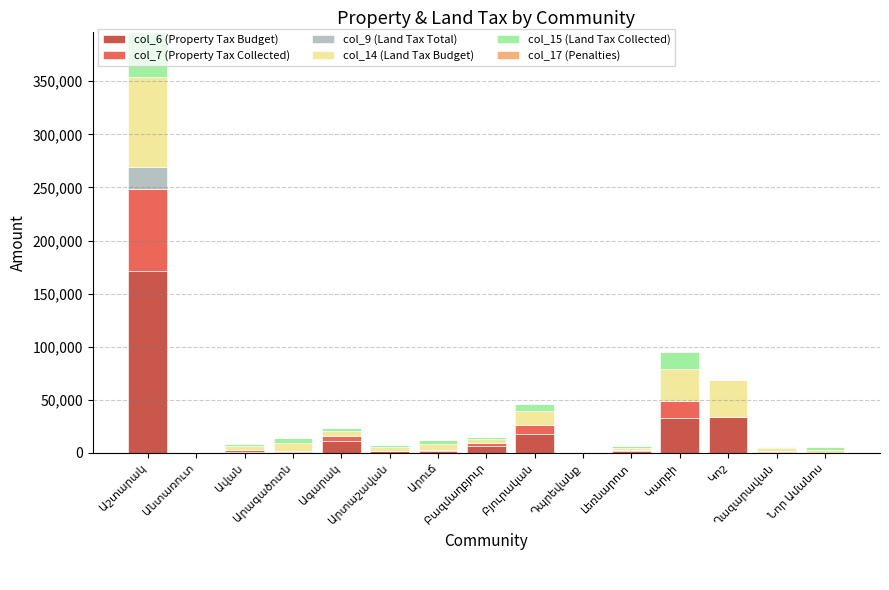

What is the sum of all col_6 (Property Tax Budget) values?

283397.2